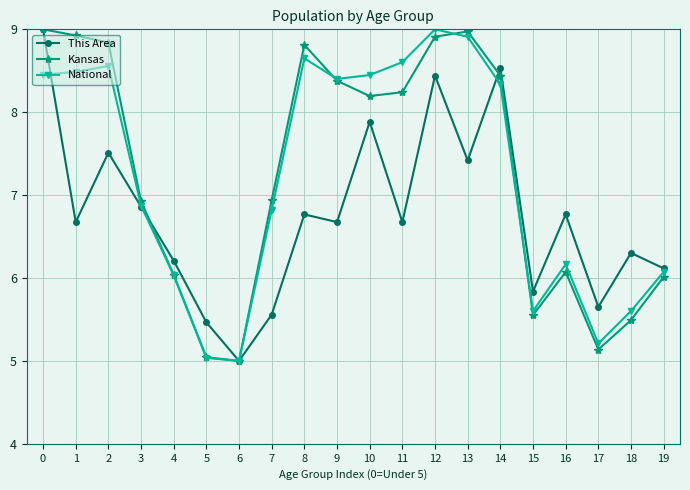

True or false: This Area has a value of 10.2 at 2.

False